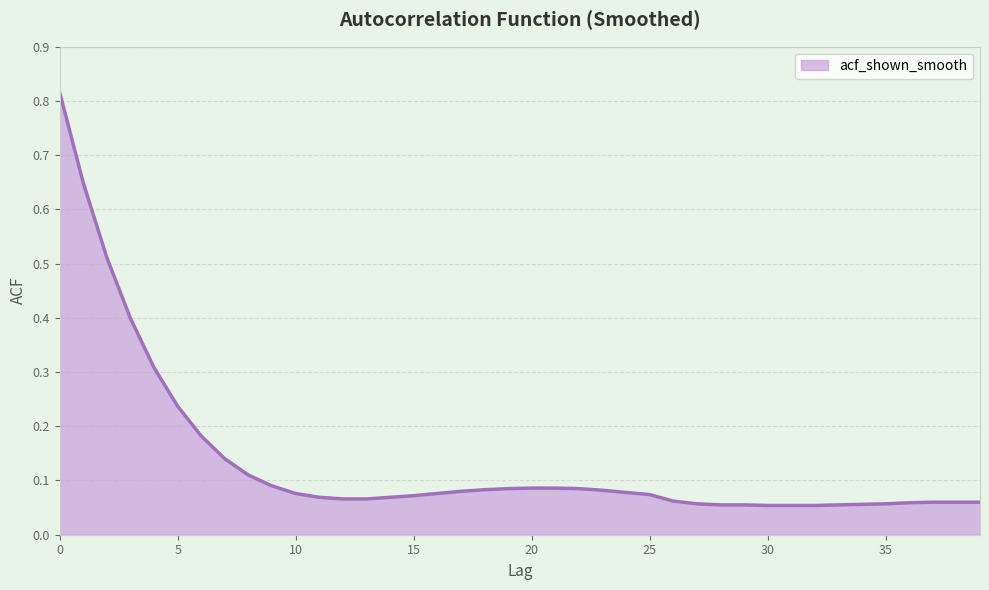

List the labels in order of value, smallest first.

30, 31, 32, 28, 29, 33, 34, 27, 35, 36, 37, 38, 39, 26, 12, 13, 11, 14, 15, 25, 10, 16, 24, 17, 23, 18, 19, 22, 20, 21, 9, 8, 7, 6, 5, 4, 3, 2, 1, 0